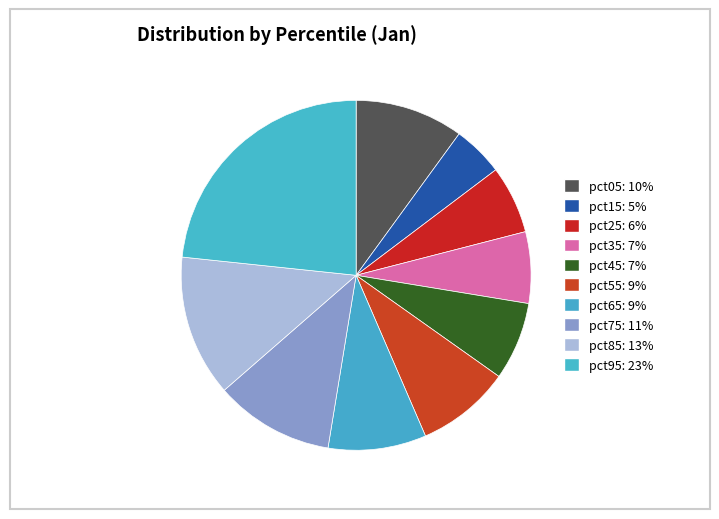

To the nearest percent, what portion does pct35 represent?

7%